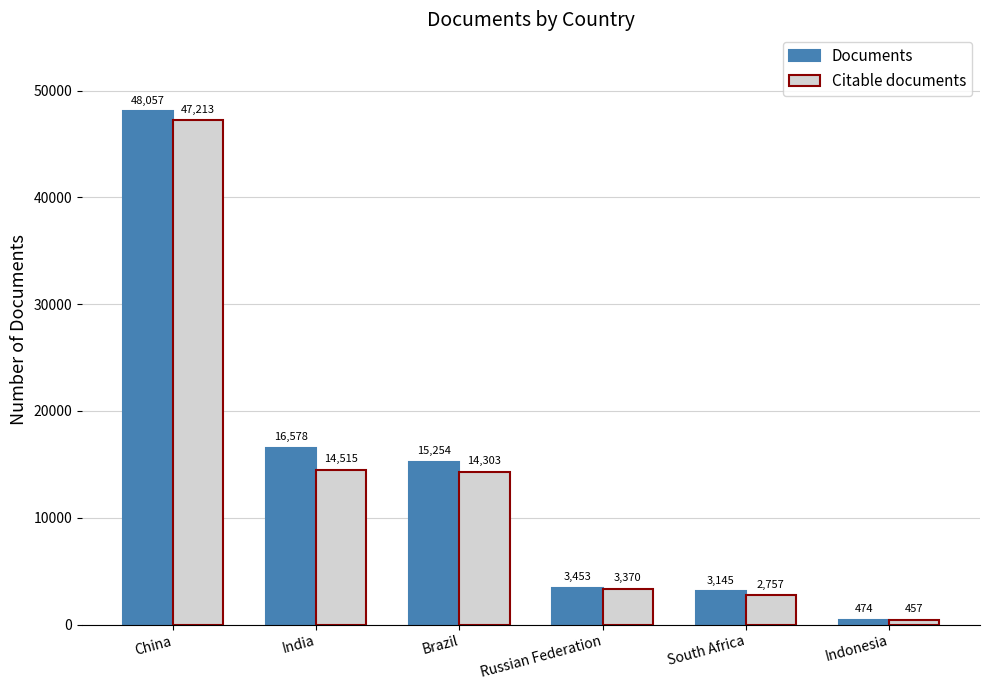

Where does the Citable documents series first go above 14303?

China